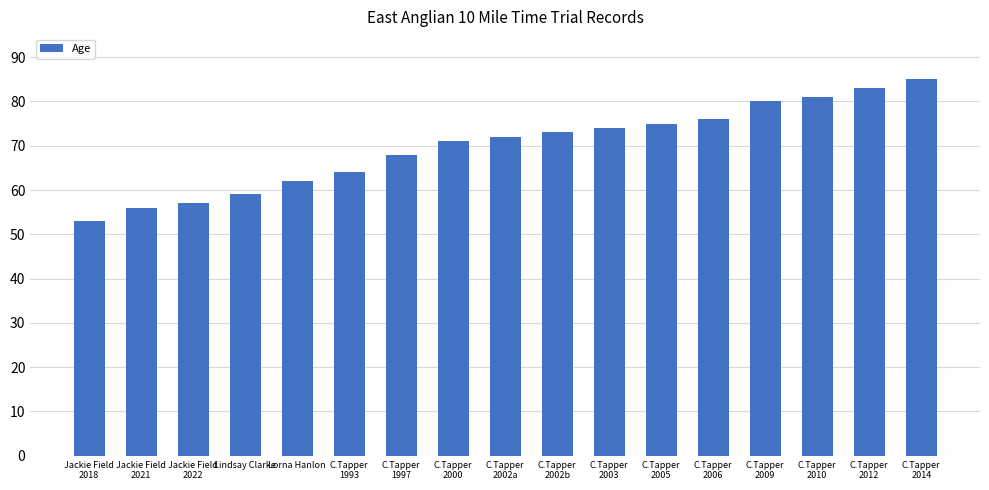

Reading left to right, list all the values displayed in this chart.

53	56	57	59	62	64	68	71	72	73	74	75	76	80	81	83	85